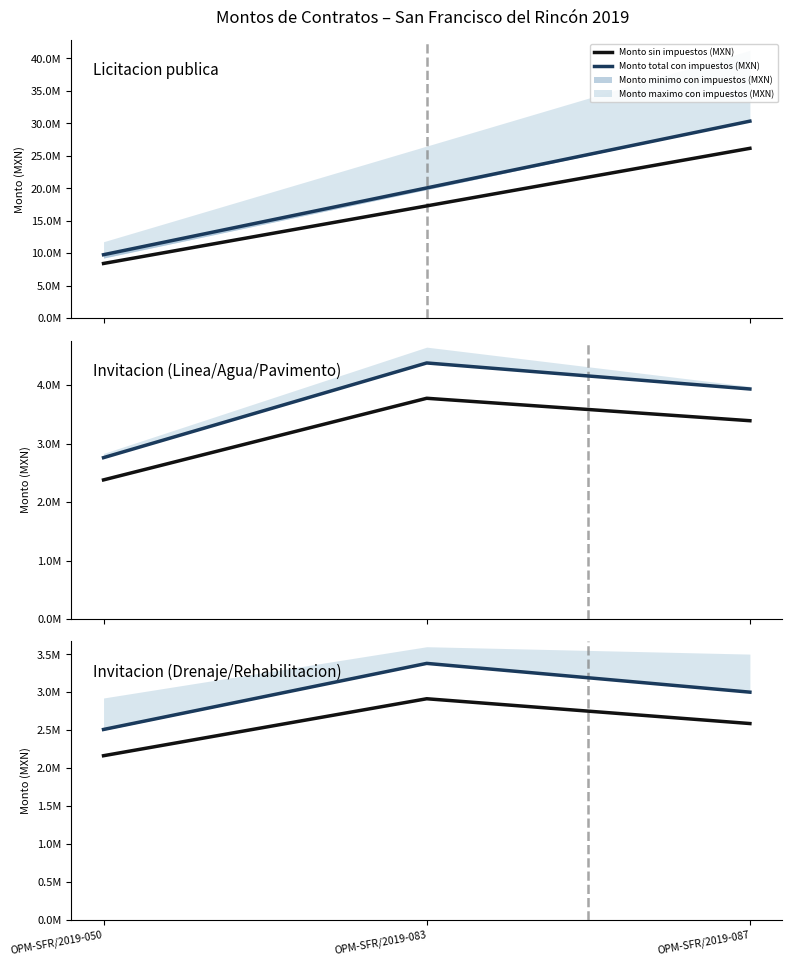

What is the lowest value of the Monto sin impuestos (MXN) series?

2162784.9